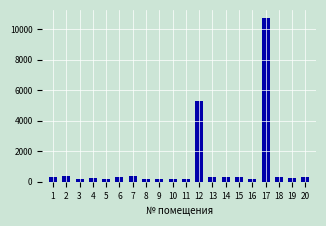

What is the average value?

1028.2